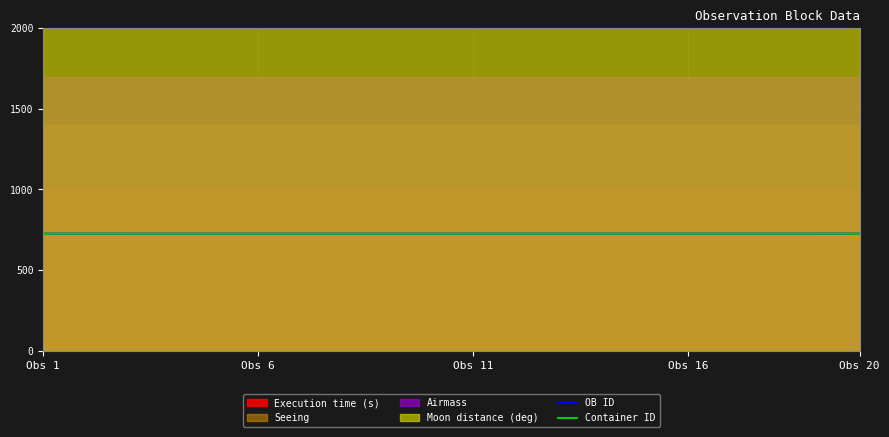

What is the highest value of the OB ID series?

725.9